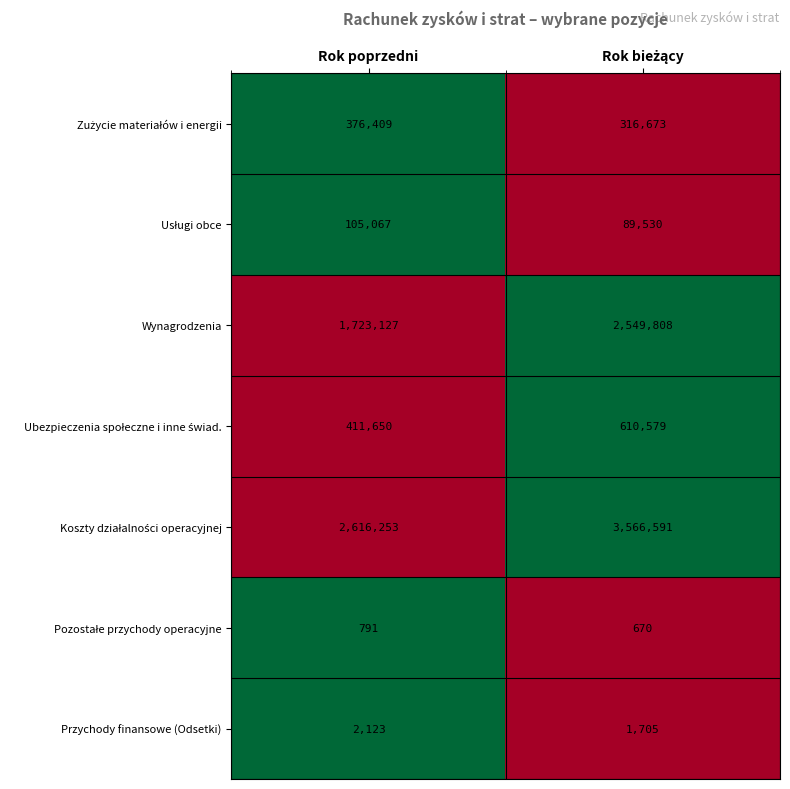

Where is Wynagrodzenia nearest to the value 2136467?

Rok poprzedni